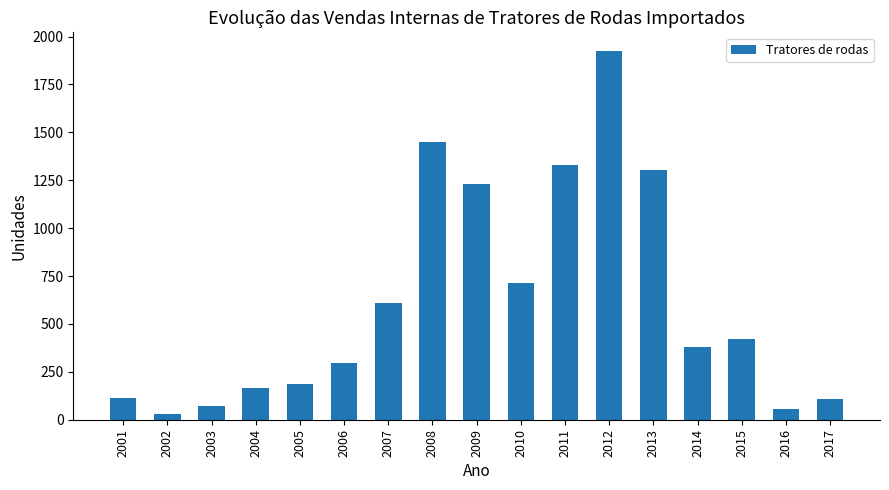

What is the sum of the values at 2010 and 2007?

1322